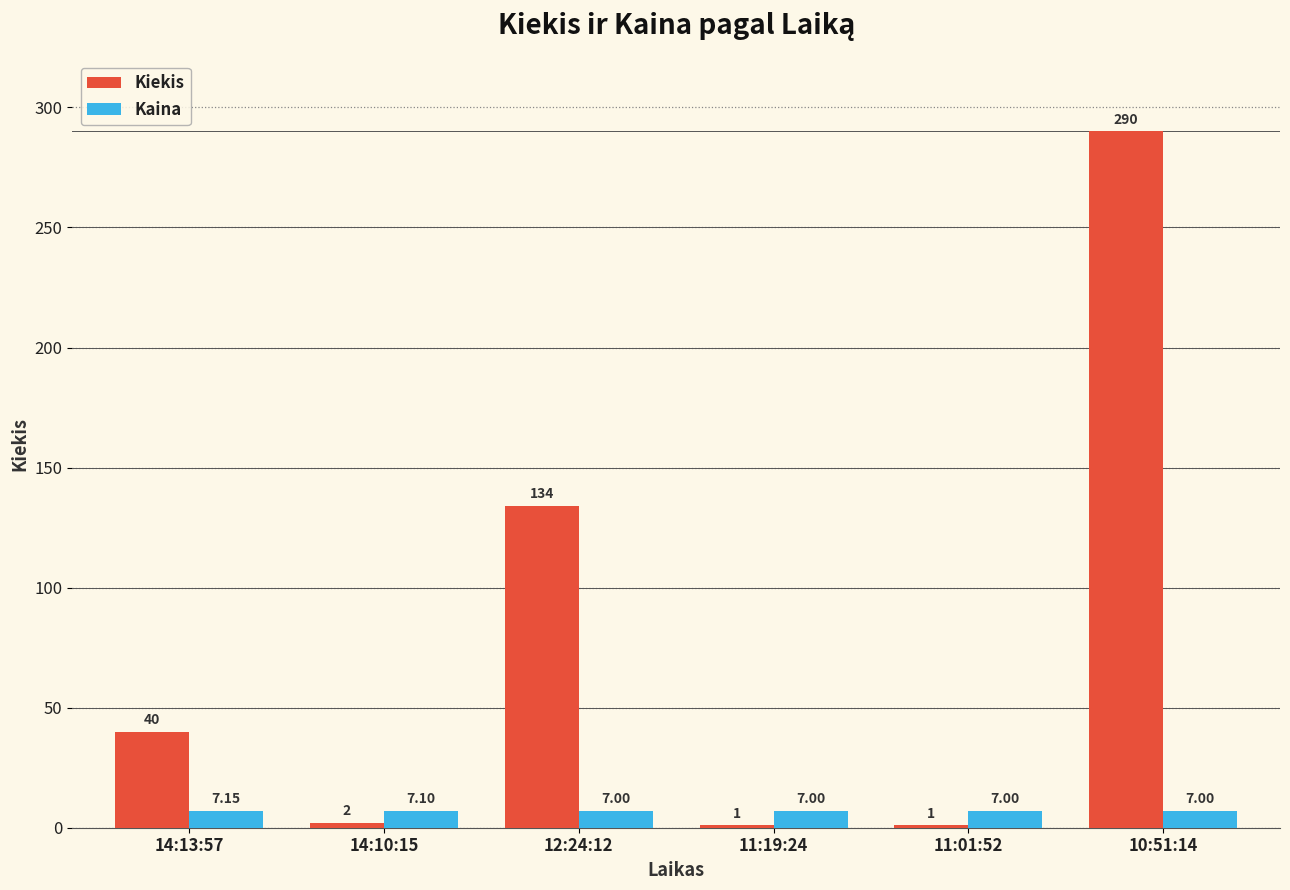

Are the bars horizontal?

No